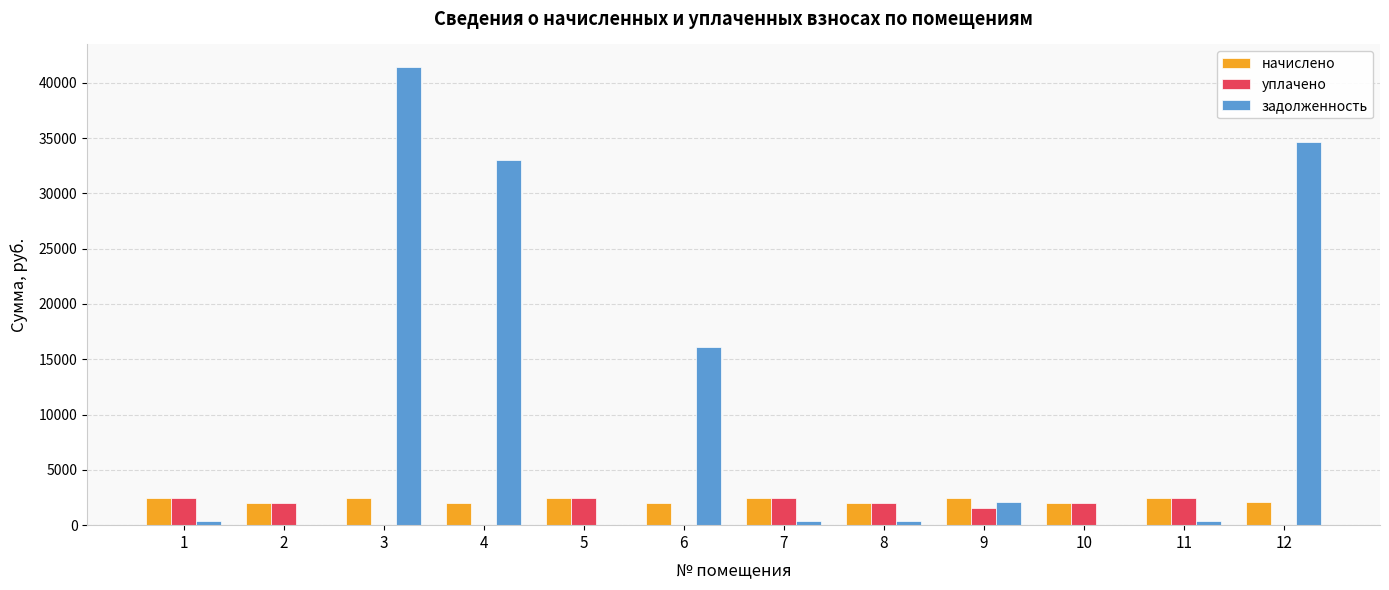

How many data points in начислено are above 2443?

6